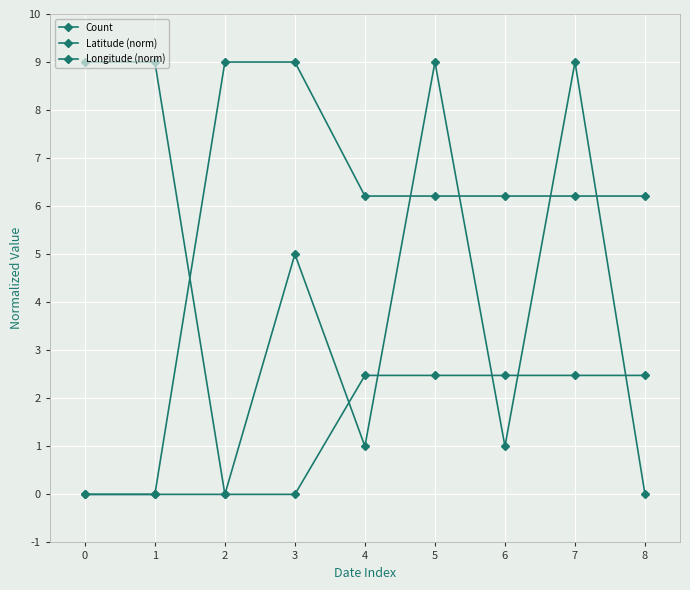

What is the approximate value of Latitude (norm) at 4?

2.5